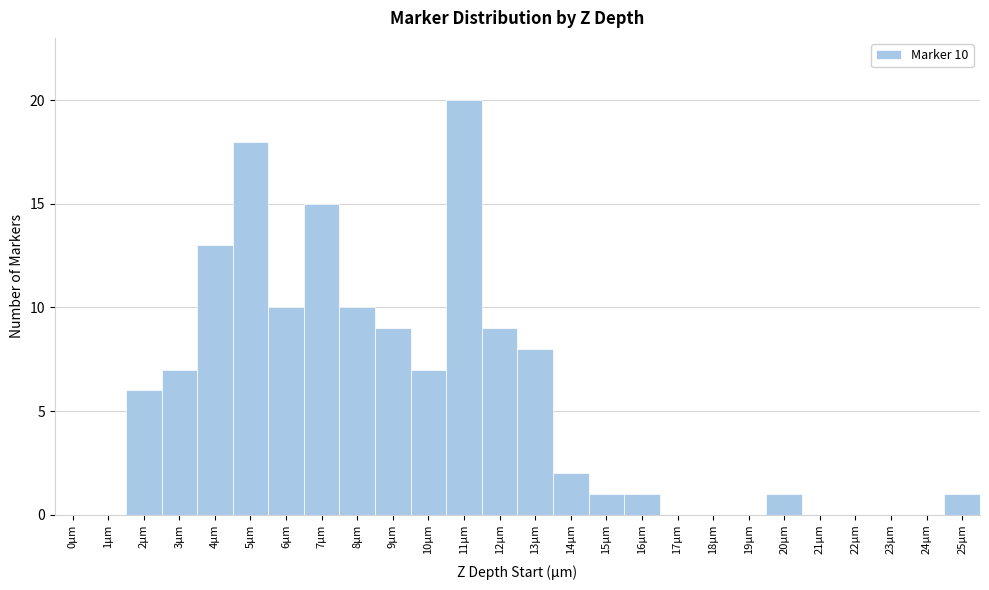

Which range on the x-axis has the tallest bar?

10.5 to 11.5